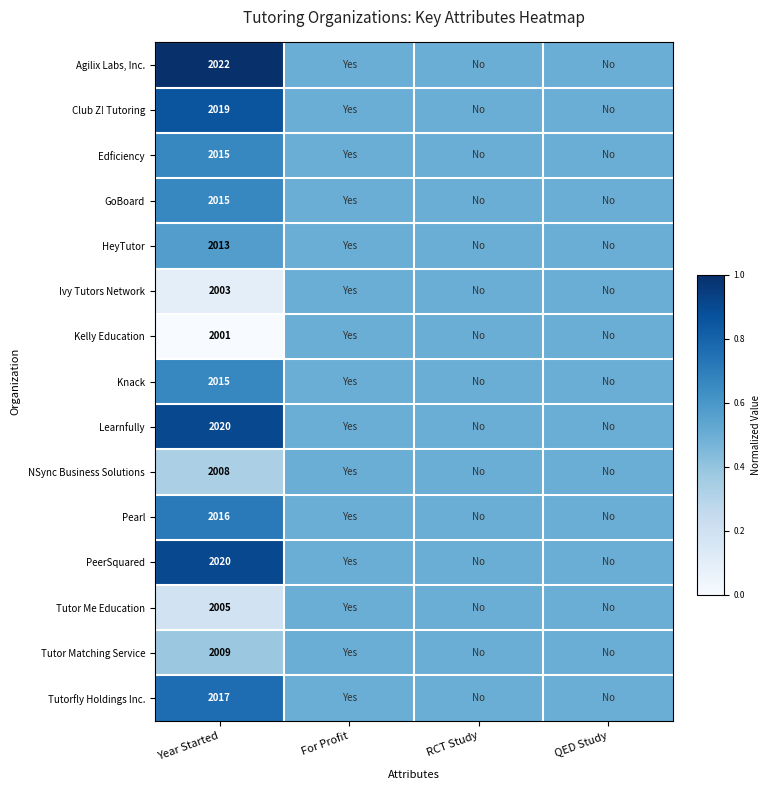

What is the total value across all series at Year Started?

30198.0